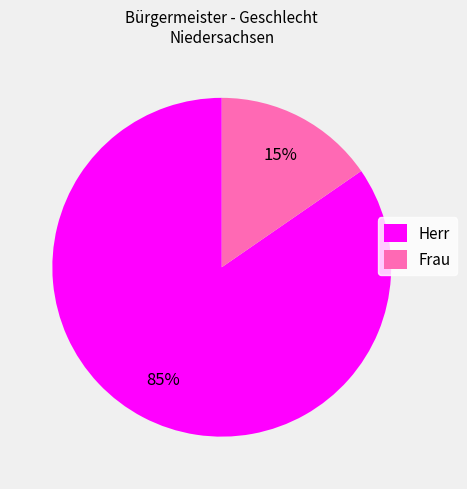

Is the sum of Herr and Frau greater than half?

Yes